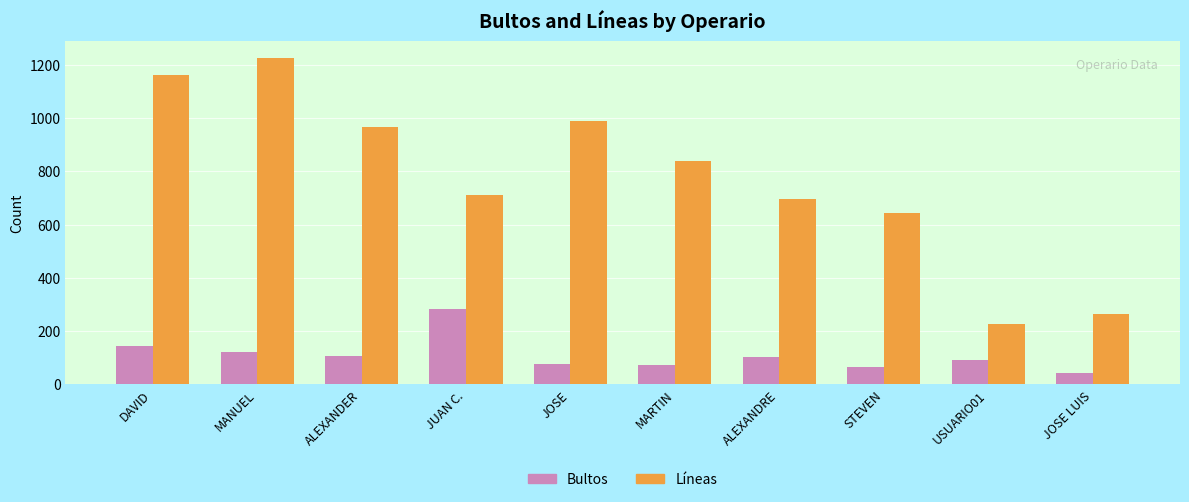

Which category has the lowest value in the Líneas series?

USUARIO01